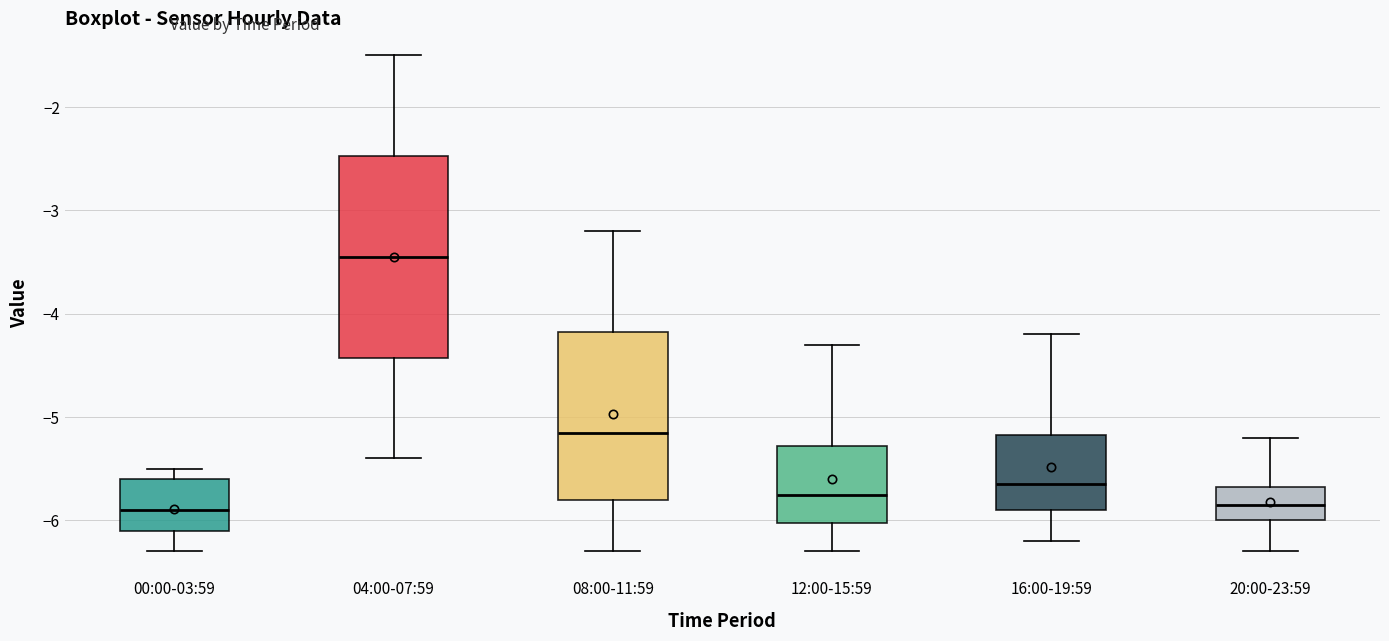

Which box is the tallest, from its lower edge to its upper edge?

04:00-07:59